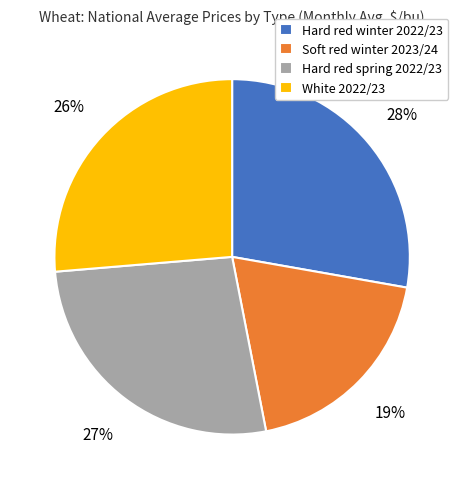

Between White 2022/23 and Hard red winter 2022/23, which is larger?

Hard red winter 2022/23